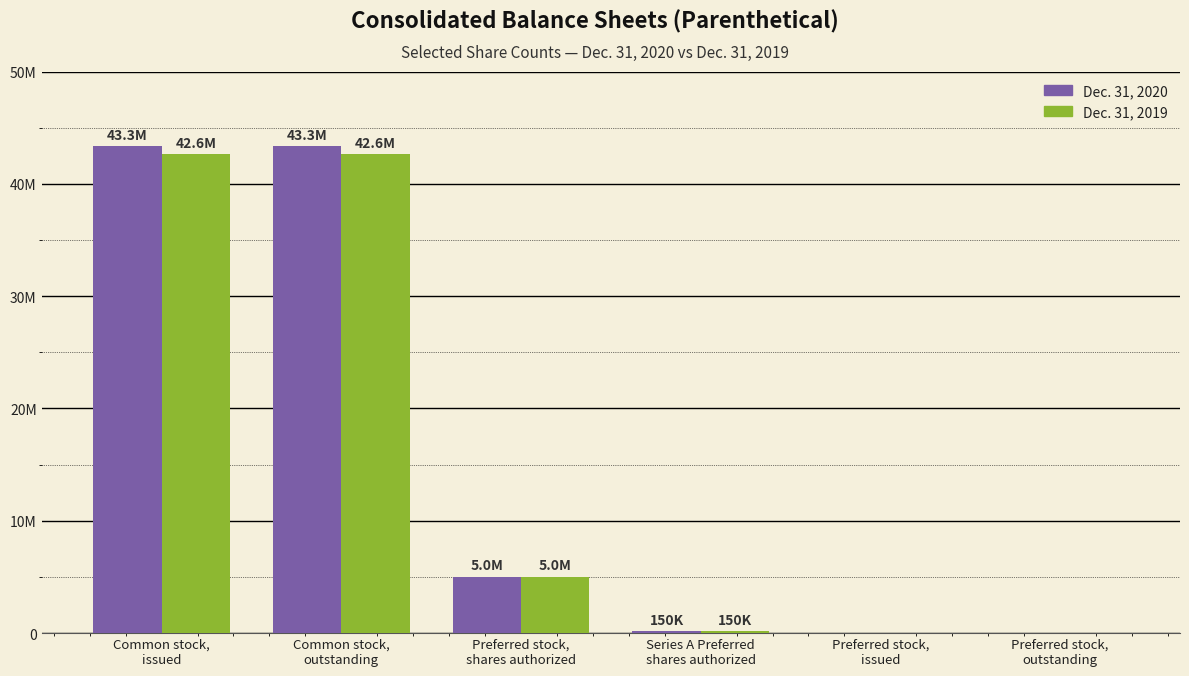

At which label does Dec. 31, 2019 reach its minimum?

Preferred stock,
issued